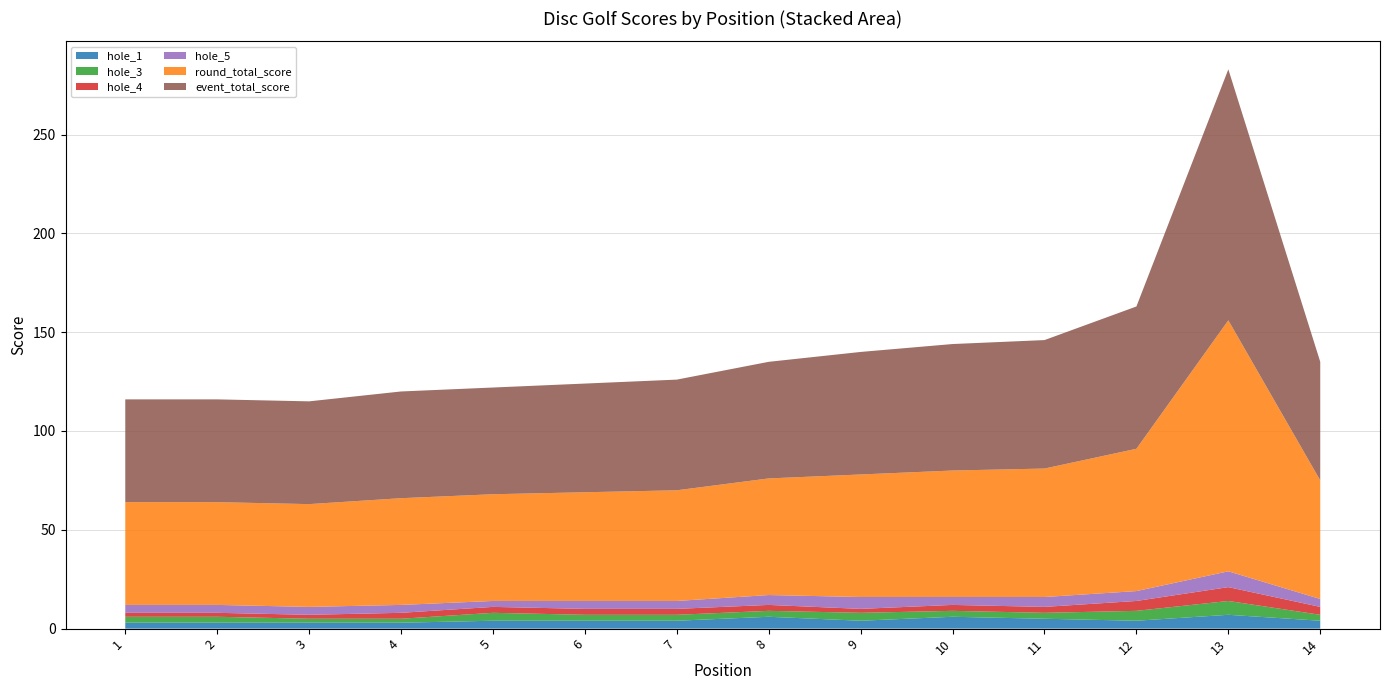

Reading left to right, what are all the values shown in this chart?

event_total_score: 52	52	52	54	54	55	56	59	62	64	65	72	127	60
round_total_score: 52	52	52	54	54	55	56	59	62	64	65	72	127	60
hole_1: 3	3	3	3	4	4	4	6	4	6	5	4	7	4
hole_3: 3	3	2	2	4	3	3	3	4	3	3	5	7	3
hole_4: 2	2	2	3	3	3	3	3	2	3	3	5	7	4
hole_5: 4	4	4	4	3	4	4	5	6	4	5	5	8	4